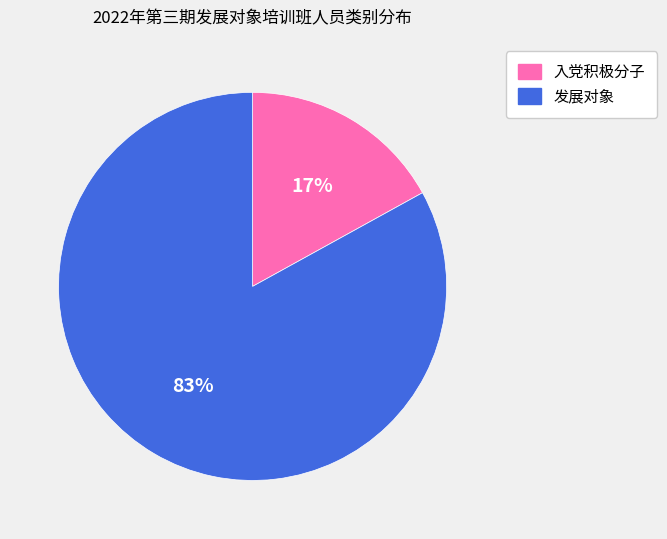

Between 入党积极分子 and 发展对象, which is larger?

发展对象